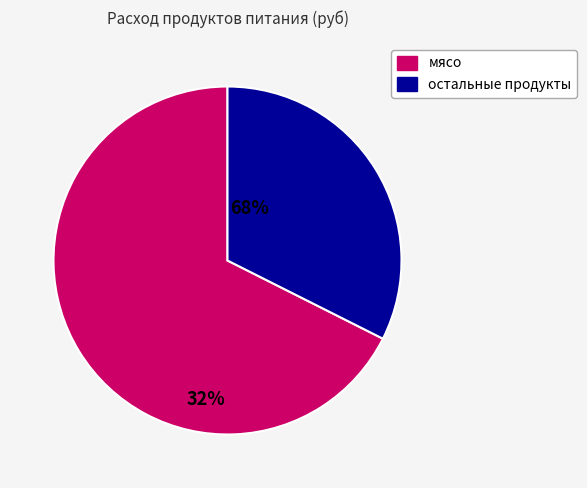

Does any single category account for the majority?

Yes